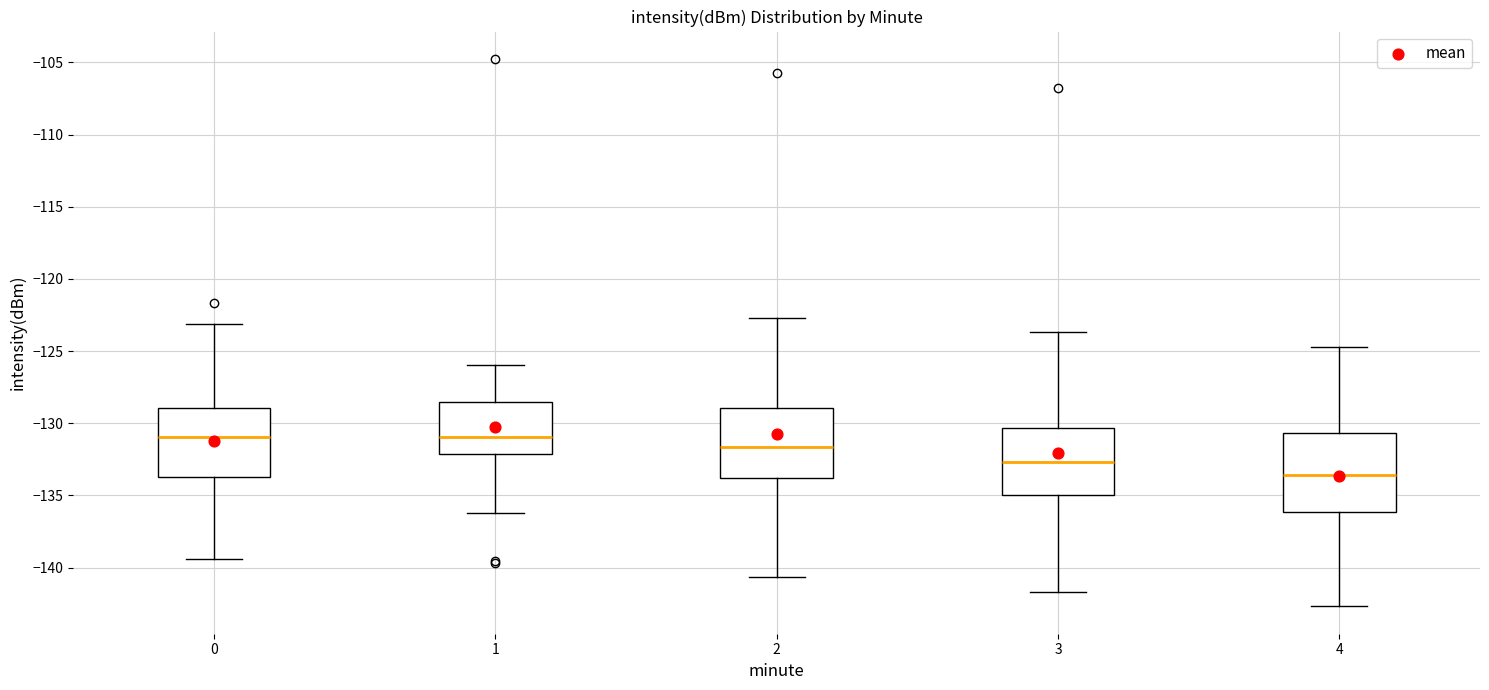

Comparing the boxes themselves (not the whiskers), which one is the tallest?

4